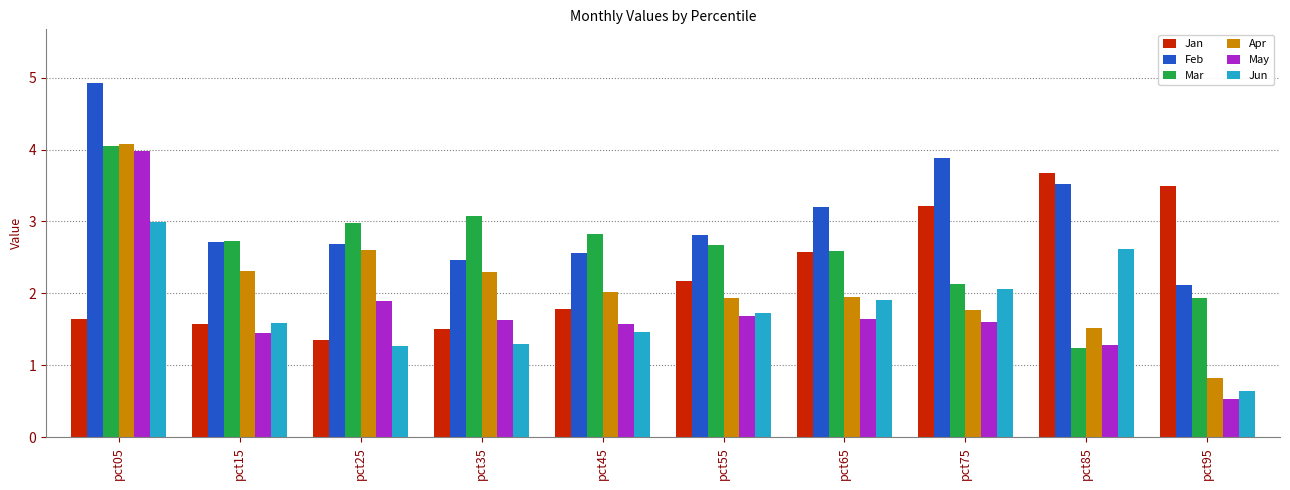

Which label corresponds to the largest value in the chart?

pct05